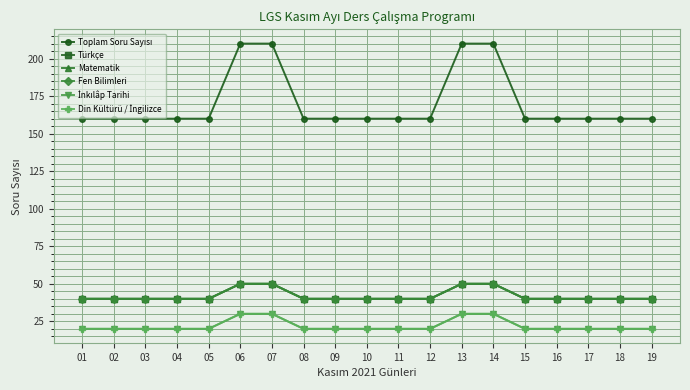

Is this an area chart (filled region under the line)?

No